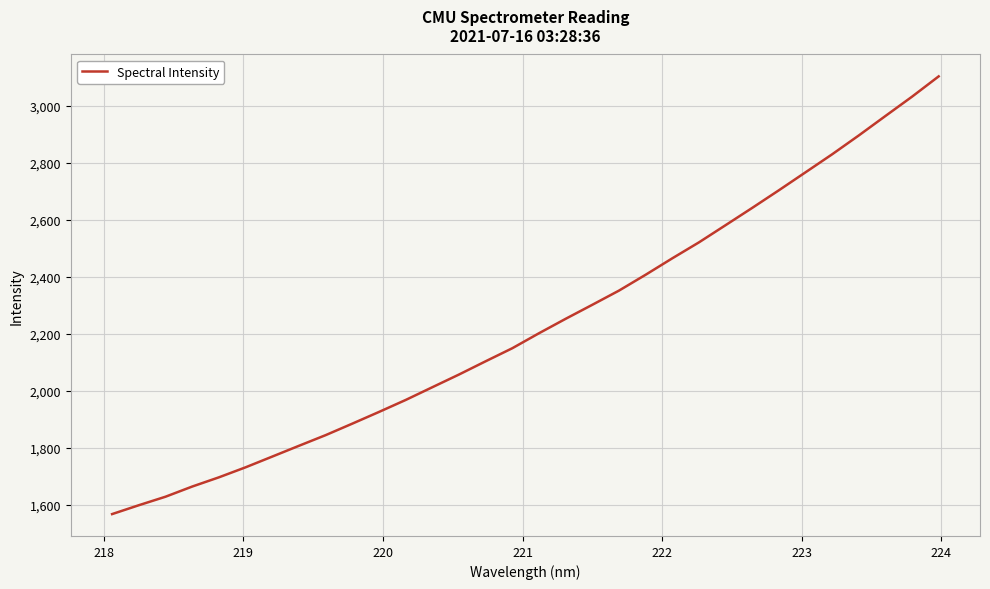

What is the maximum value shown in the chart?

3102.2